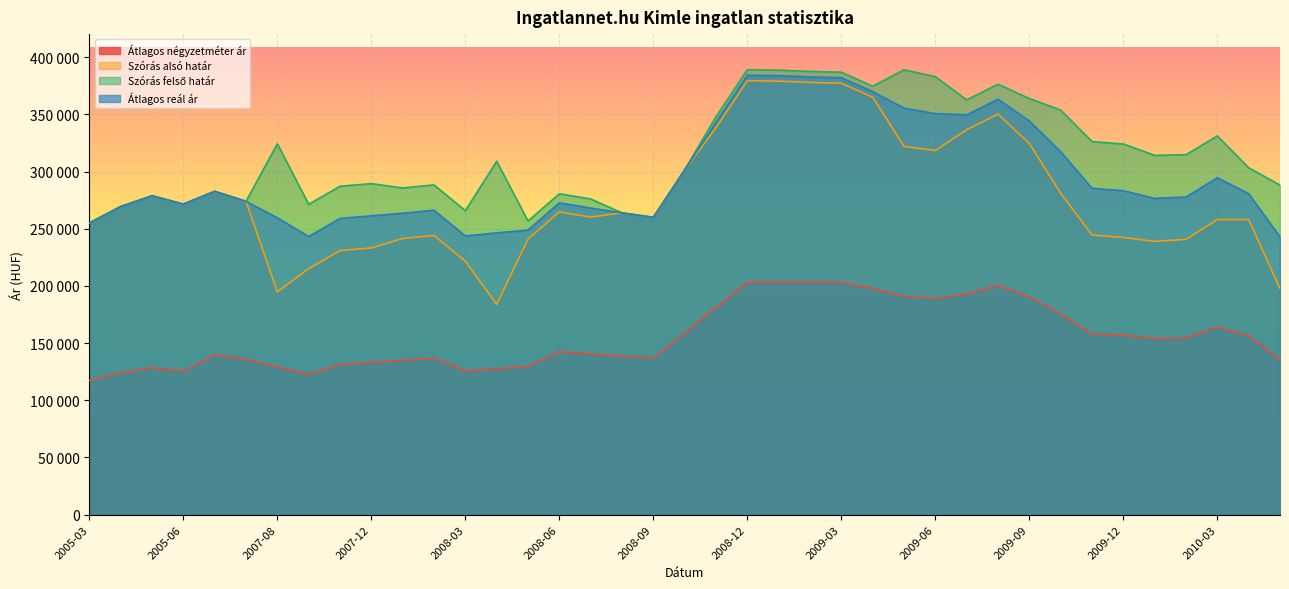

Does the chart display data point markers on the line(s)?

No